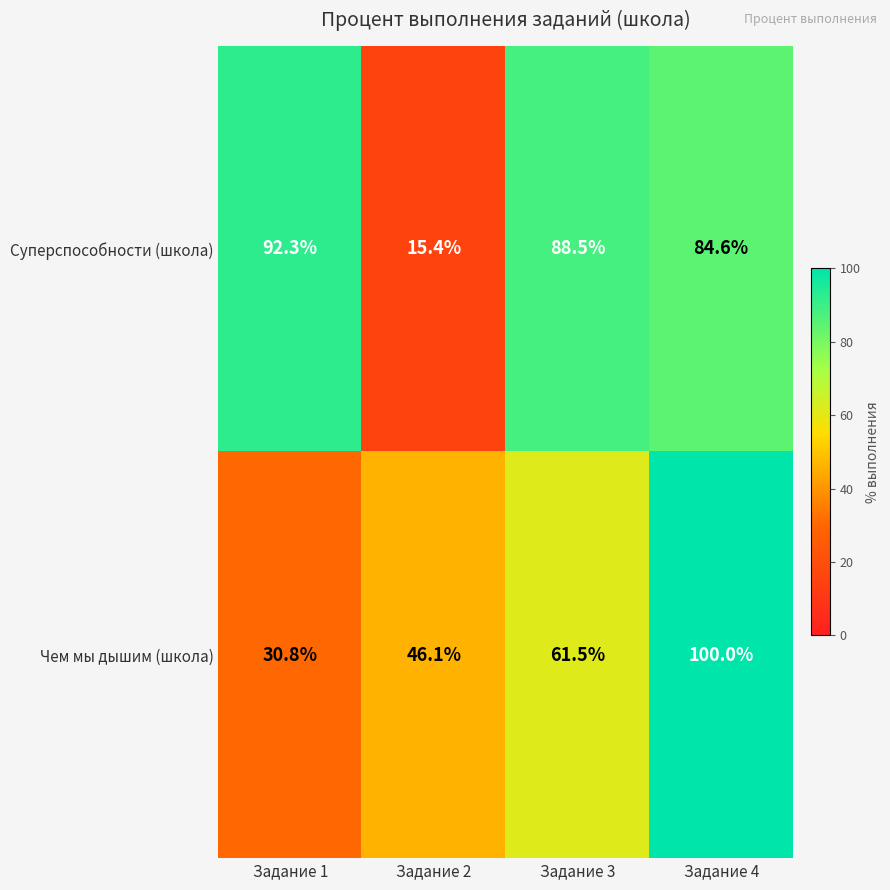

At which label is Чем мы дышим (школа) closest to 65?

Задание 3